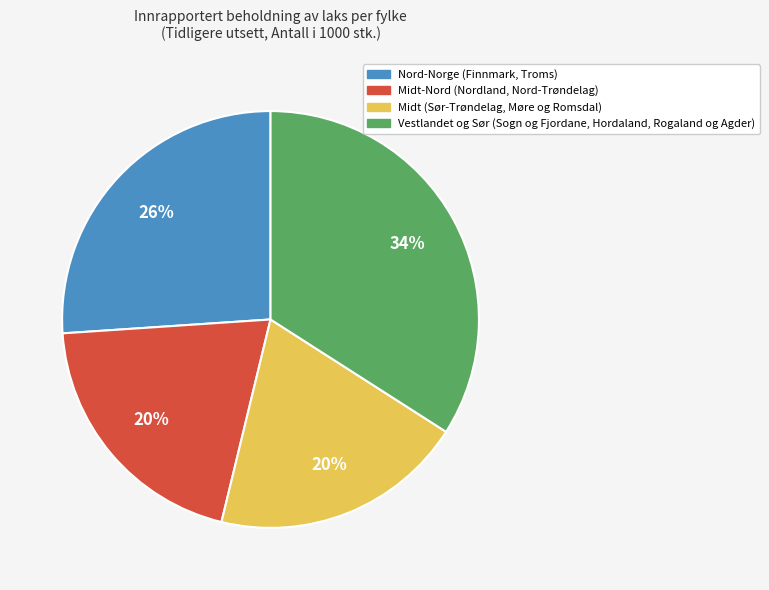

Is there any slice that represents more than half of the pie?

No